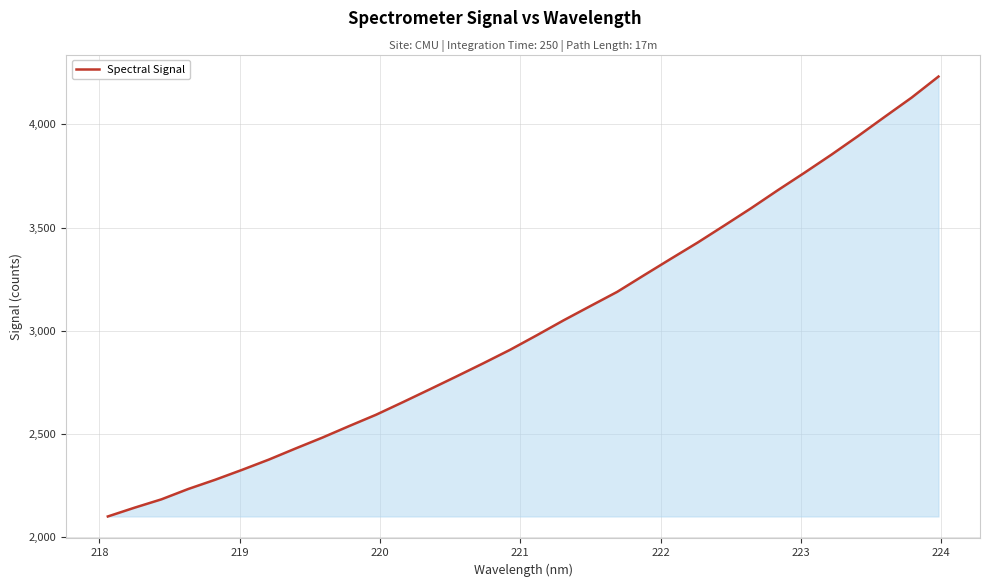

What is the maximum value shown in the chart?

4231.9